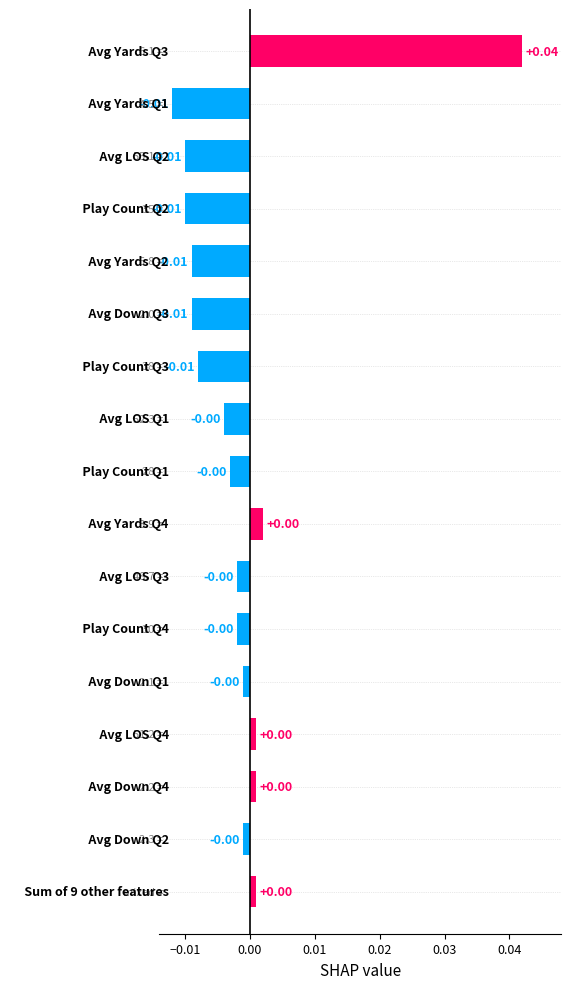

What is the difference between the maximum and second lowest values?

0.1